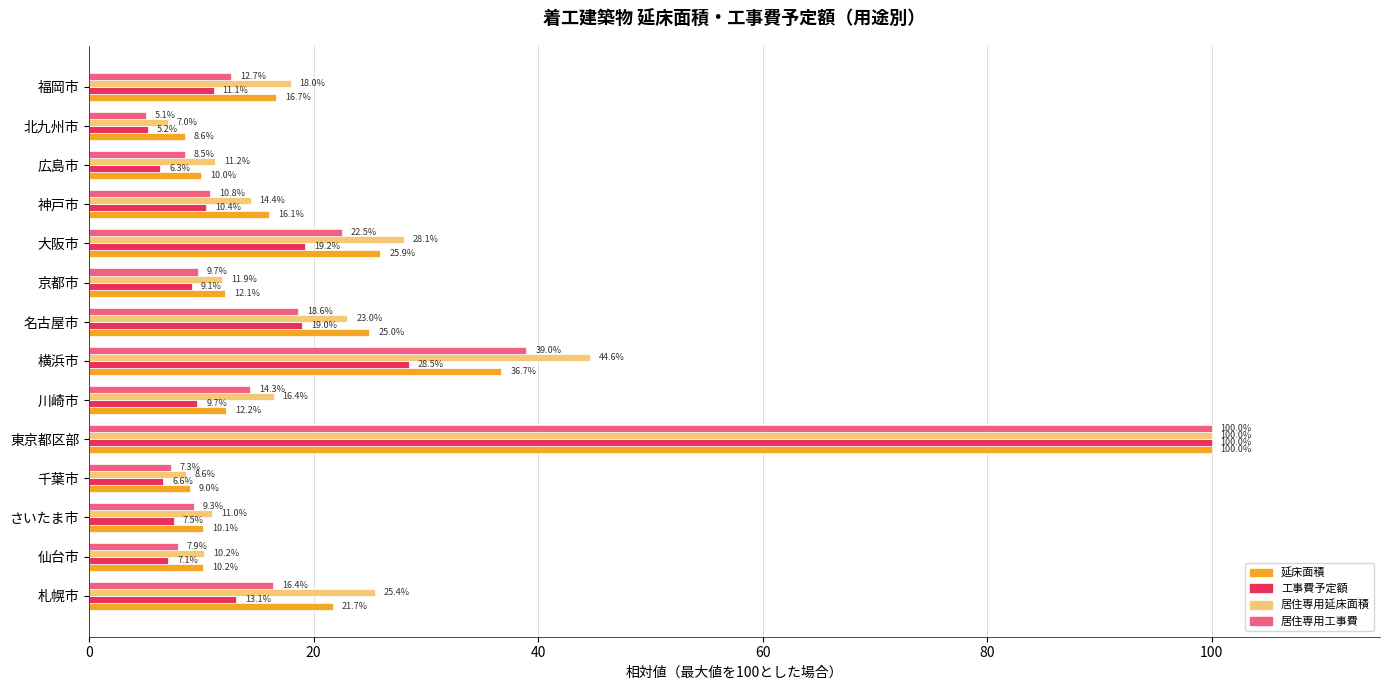

At which label is 居住専用延床面積 closest to 53?

横浜市